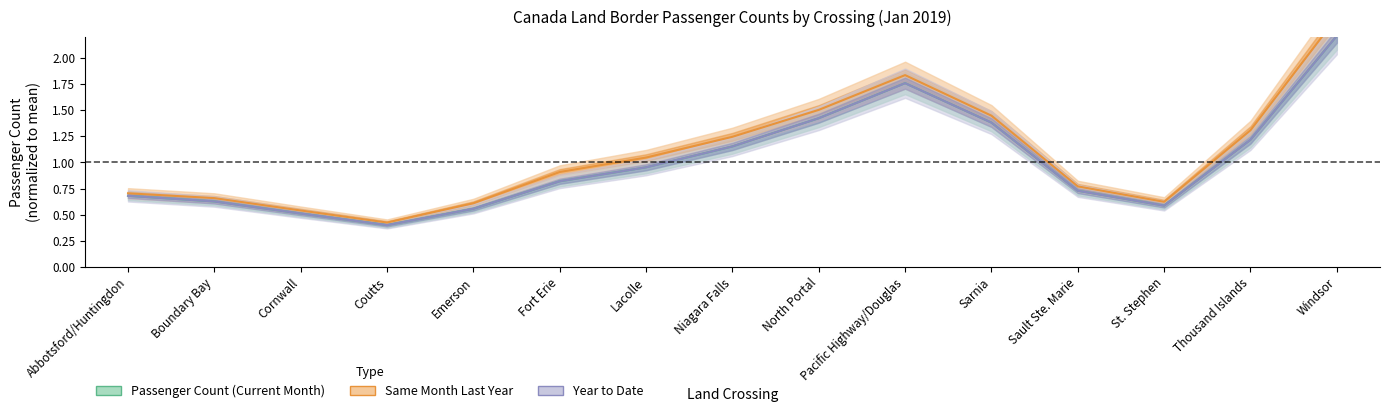

What is the greatest value displayed?

2.4